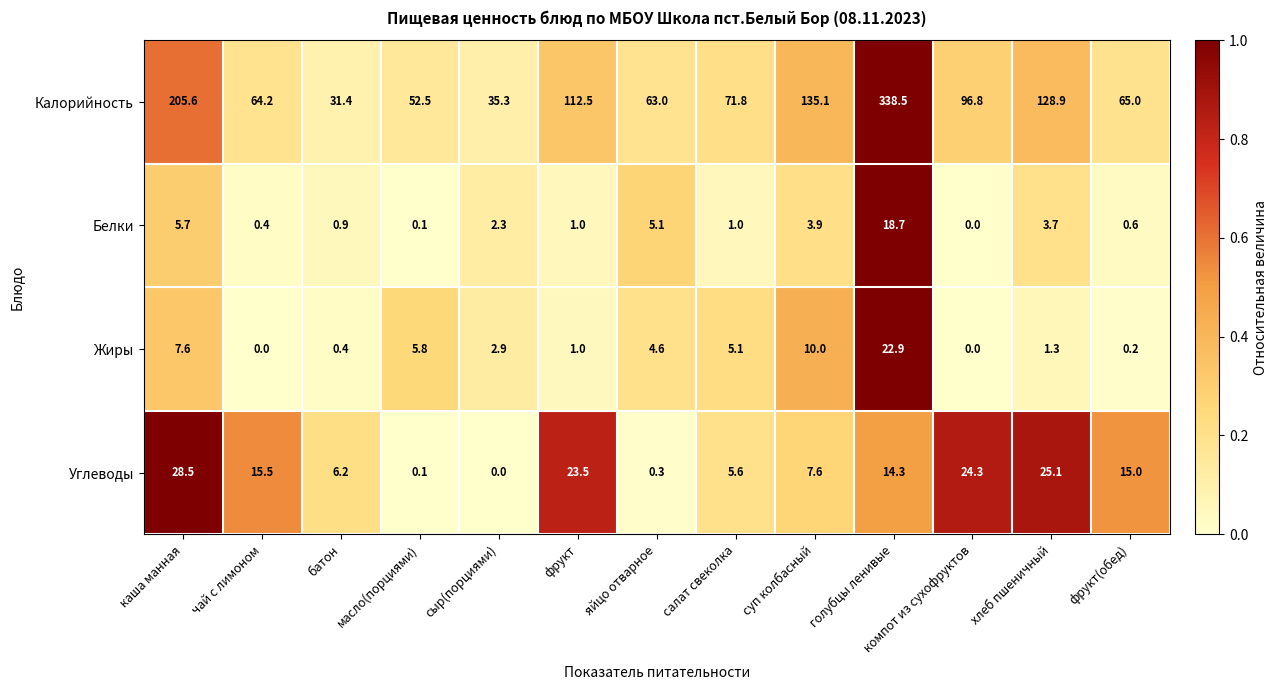

At how many categories does at least one series exceed 0?

13